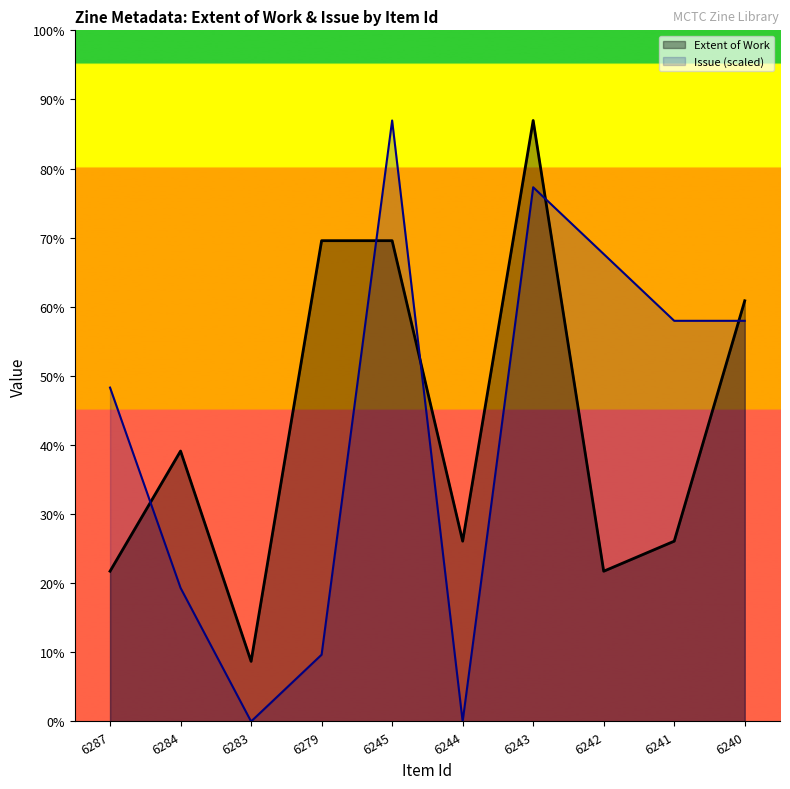

Is the value of Issue (scaled) at 6240 greater than the value of Extent of Work at 6279?

No